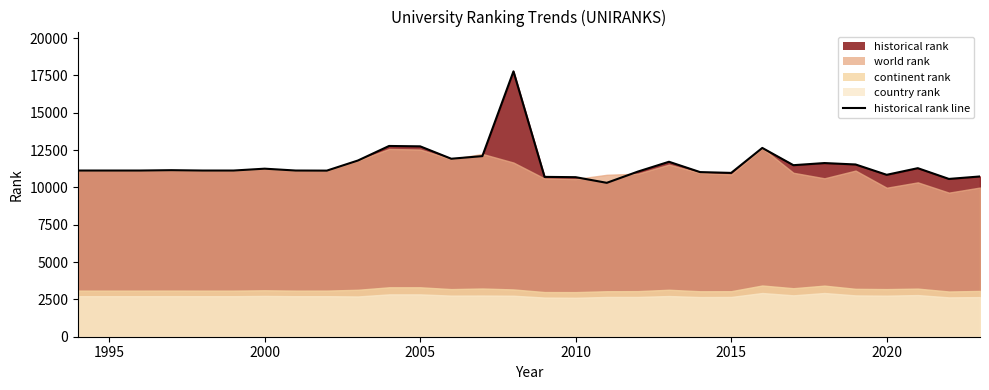

What is the value of the 20th point from the left?

11718.0